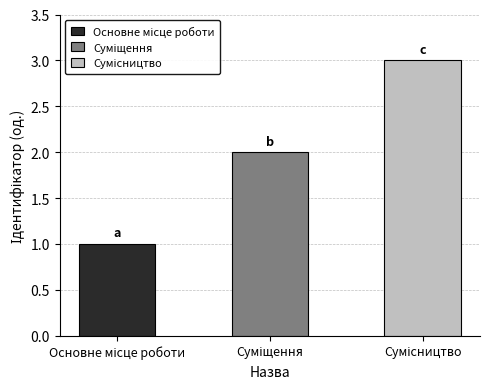

How many bars are there in total?

3